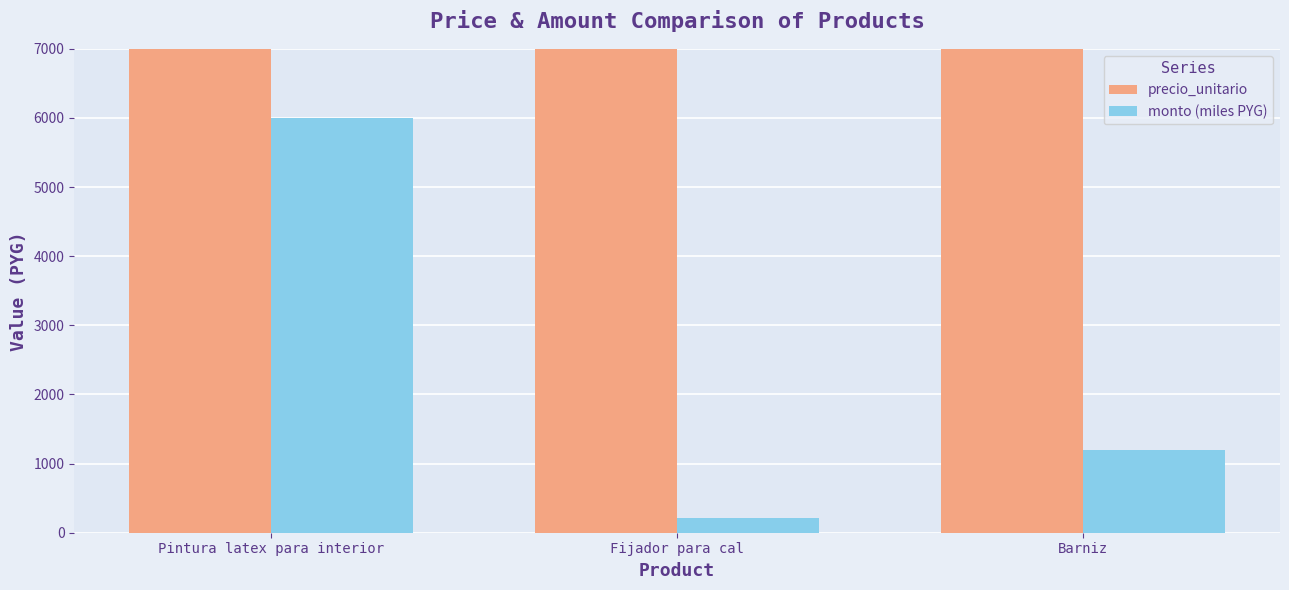

Reading left to right, list all the values displayed in this chart.

precio_unitario: Pintura latex para interior=75000.0	Fijador para cal=20960.0	Barniz=10000.0
monto (miles PYG): Pintura latex para interior=6000.0	Fijador para cal=209.6	Barniz=1200.0